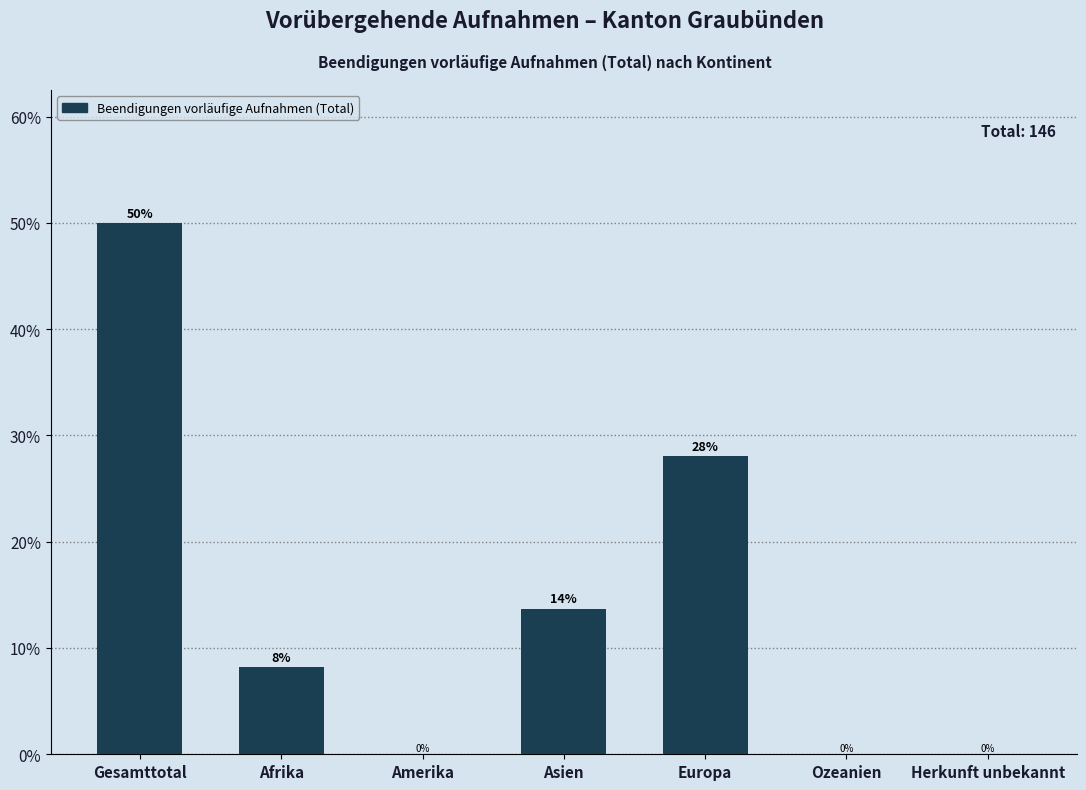

The value at Afrika is 8.2. True or false?

True